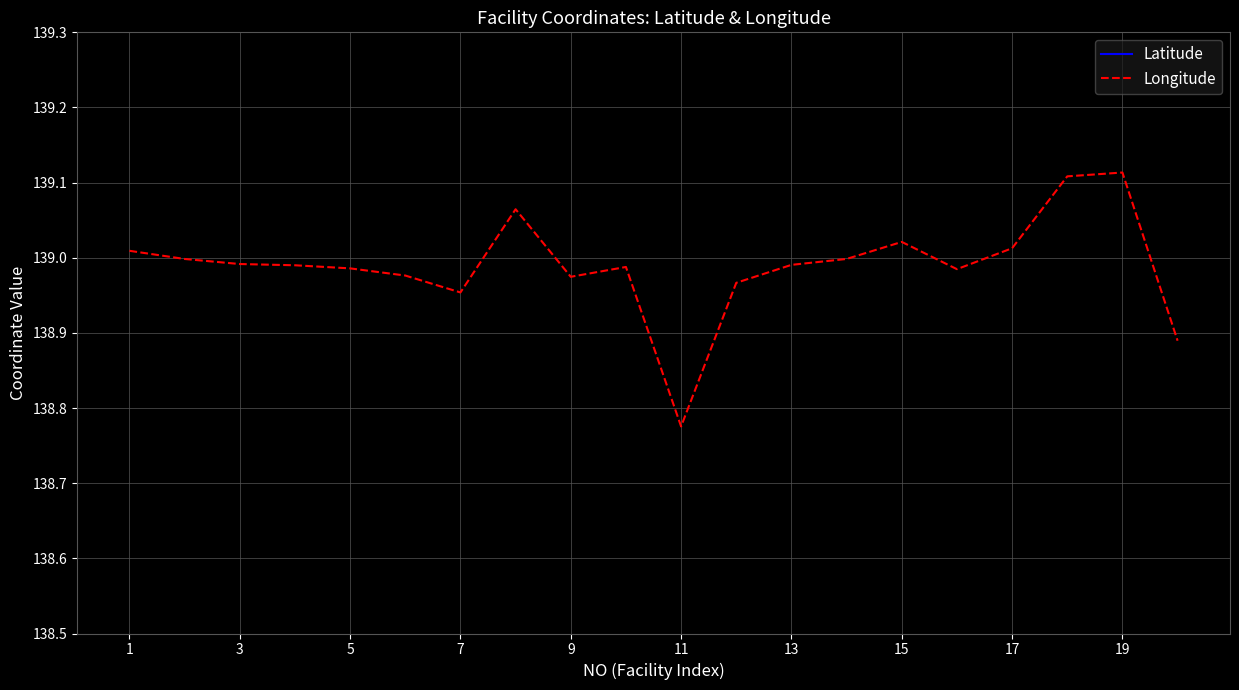

Which series has the widest spread of values?

Longitude